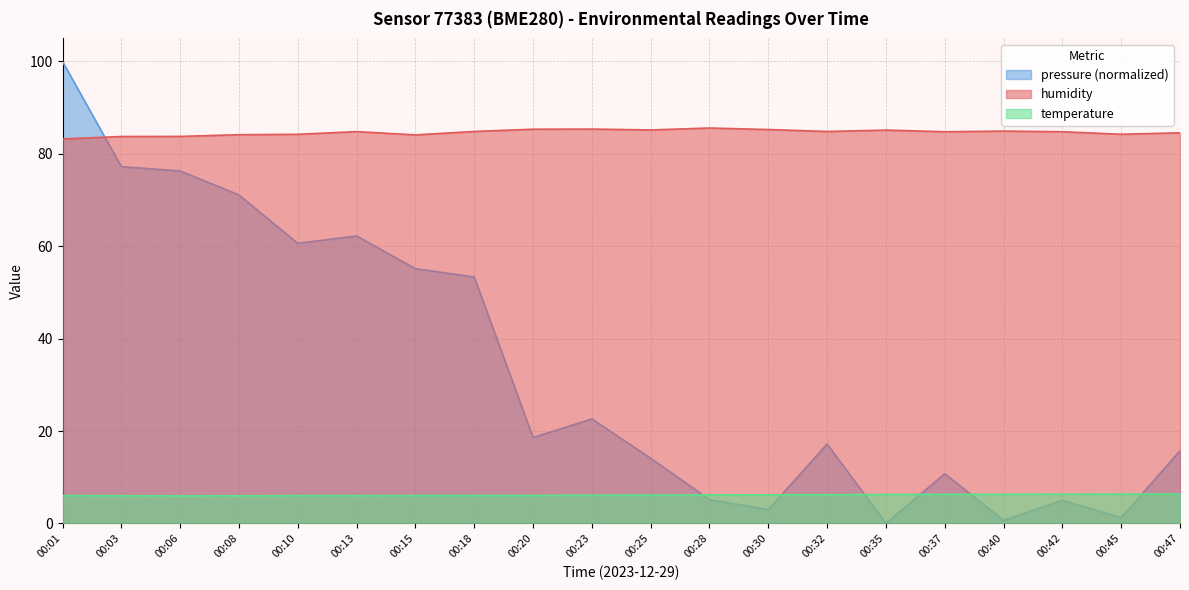

Is the value of humidity at 00:20 greater than the value of temperature at 00:28?

Yes